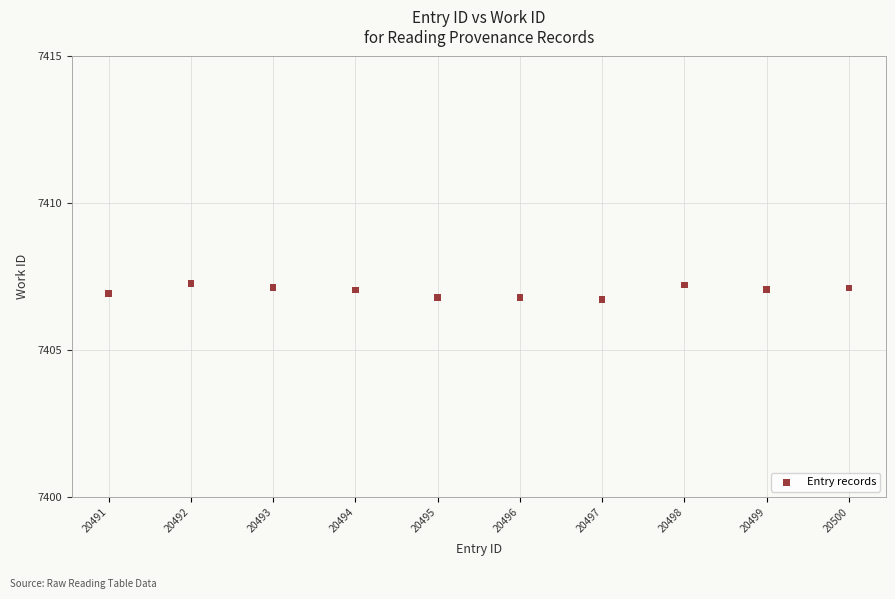

What is the average X value?

20495.5